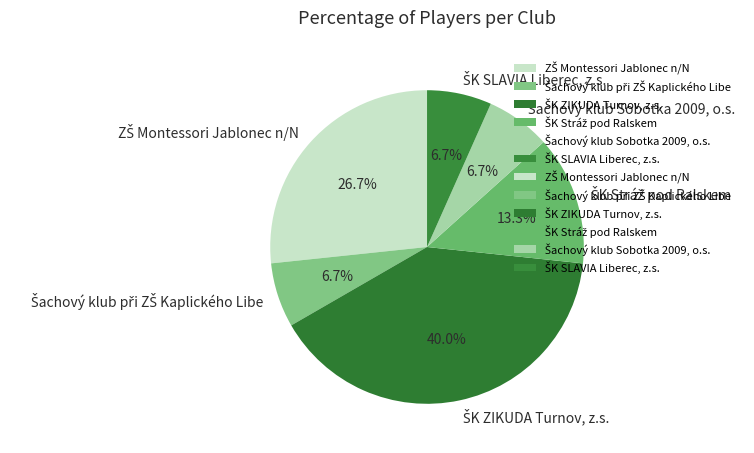

To the nearest percent, what is the difference between the largest and smallest slice percentages?

33%